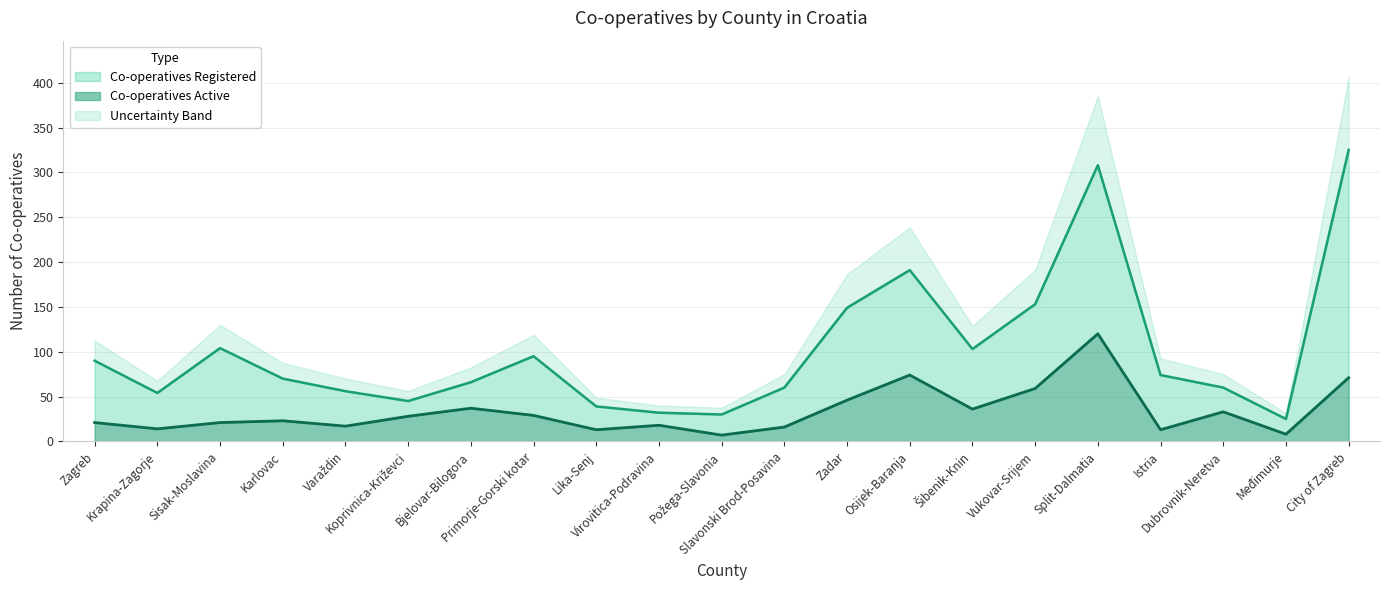

What is the maximum value for Co-operatives Active?

120.0